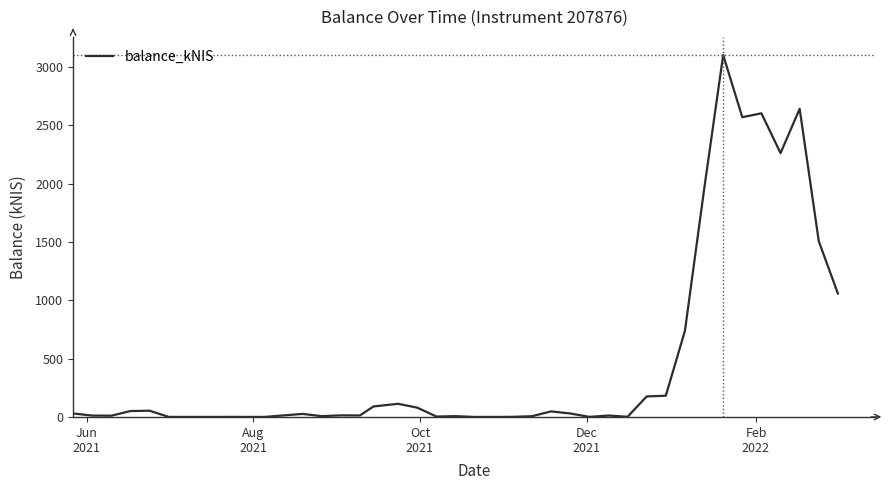

What is the greatest value displayed?

3104.0